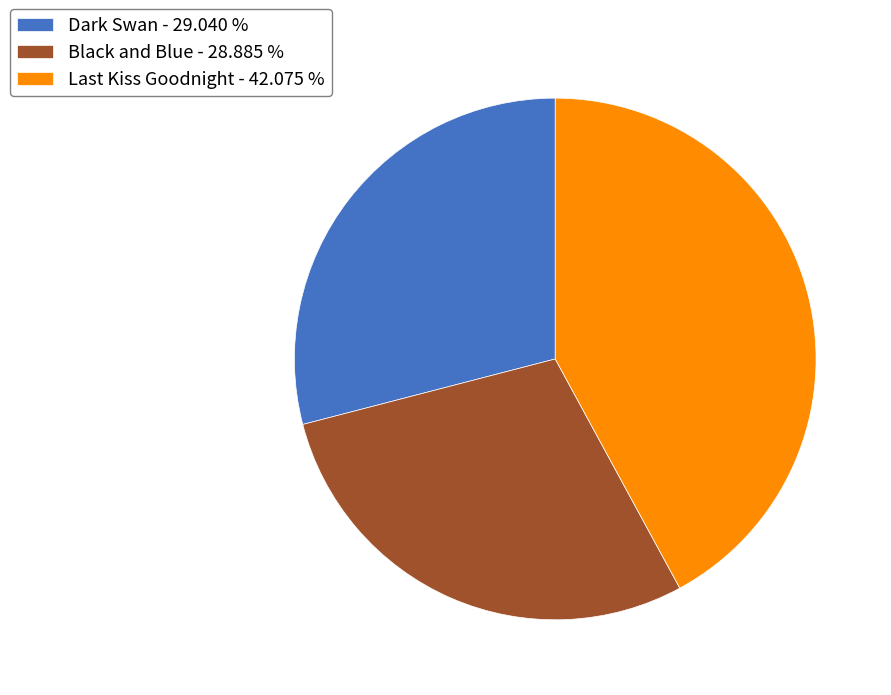

Is it true that Dark Swan is 29% of the pie?

True